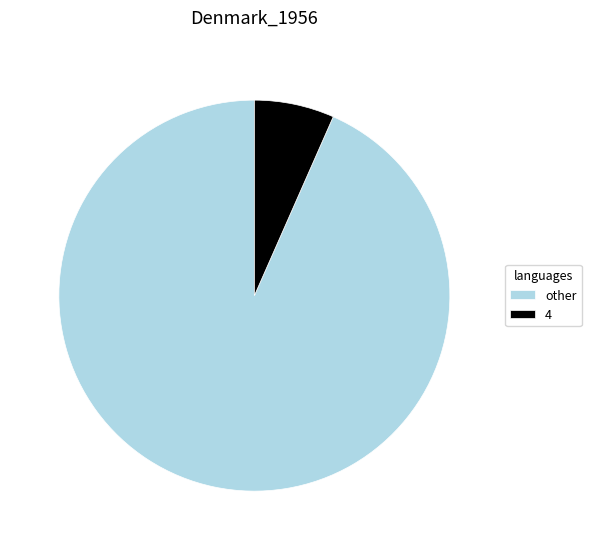

Which category accounts for the majority?

other